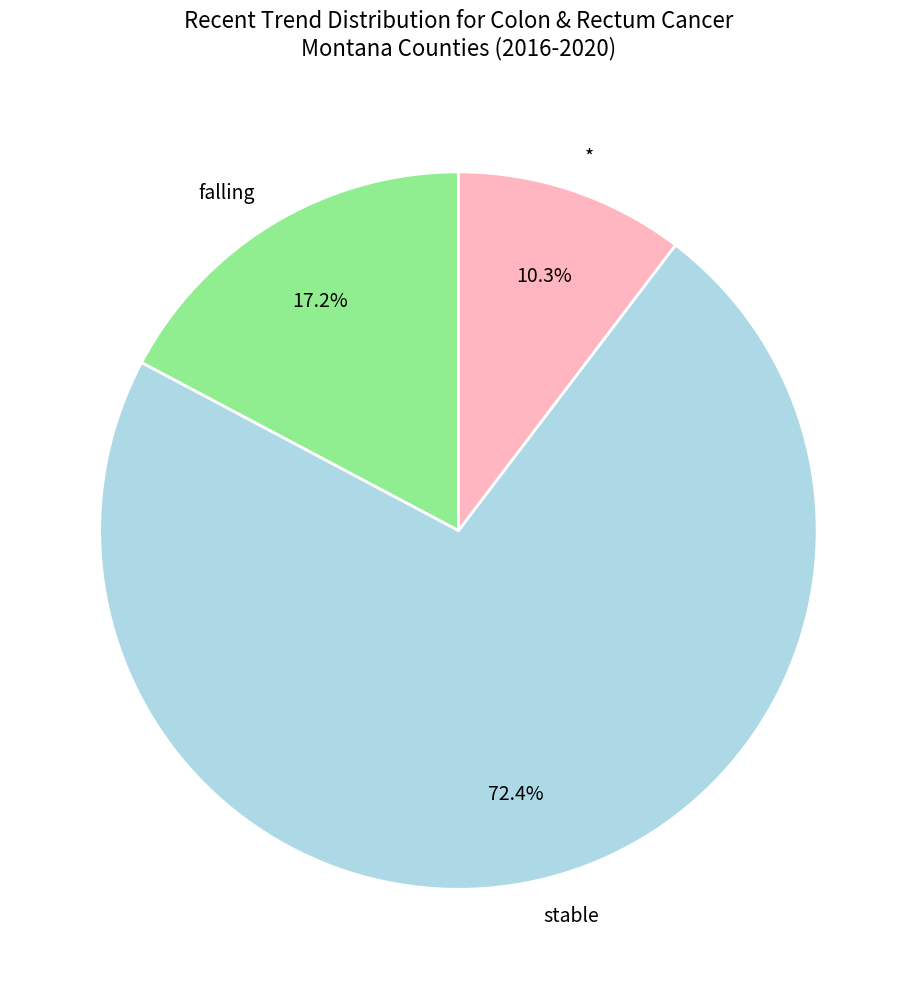

Which slice represents more than half of the pie?

stable